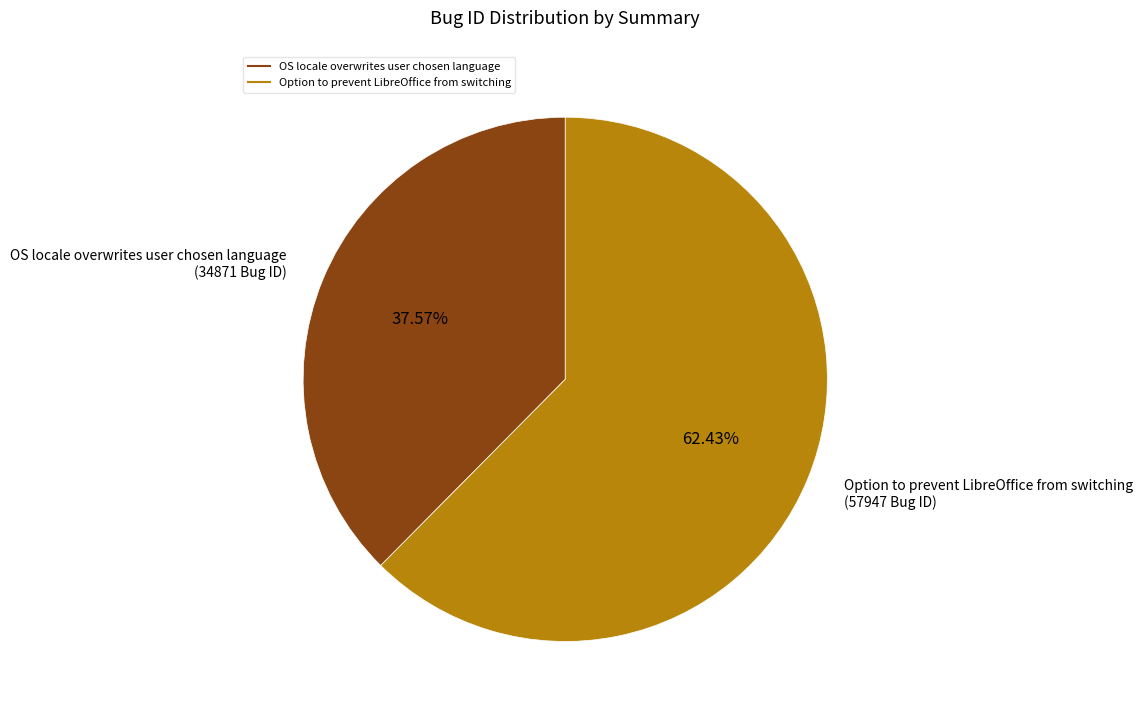

What is the largest slice in the pie chart?

Option to prevent LibreOffice from switching